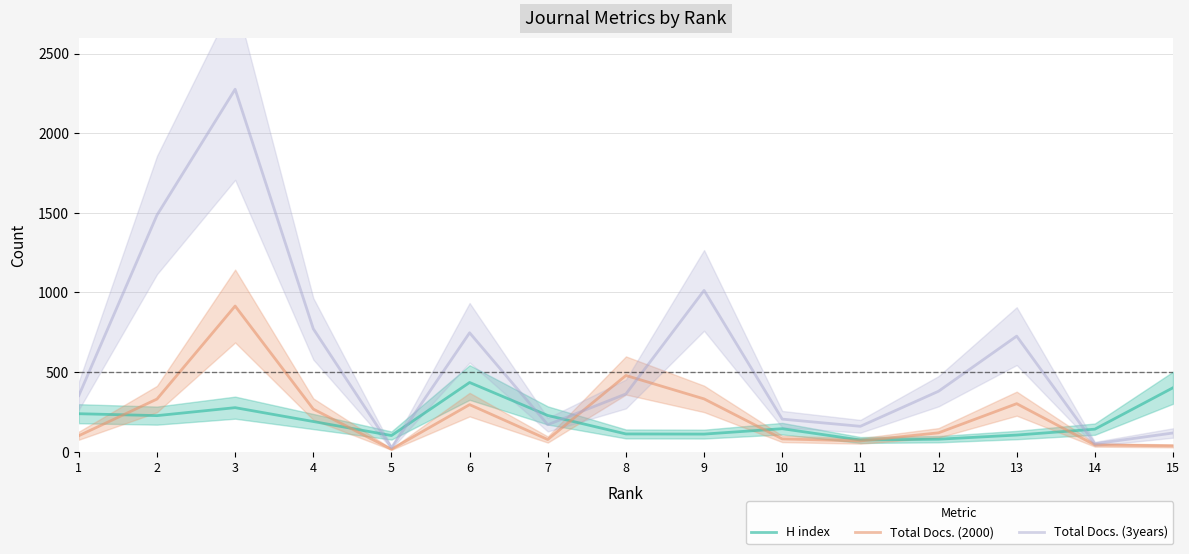

Rank the categories by Total Docs. (2000) value from lowest to highest.

5, 15, 14, 11, 7, 10, 1, 12, 4, 6, 13, 2, 9, 8, 3